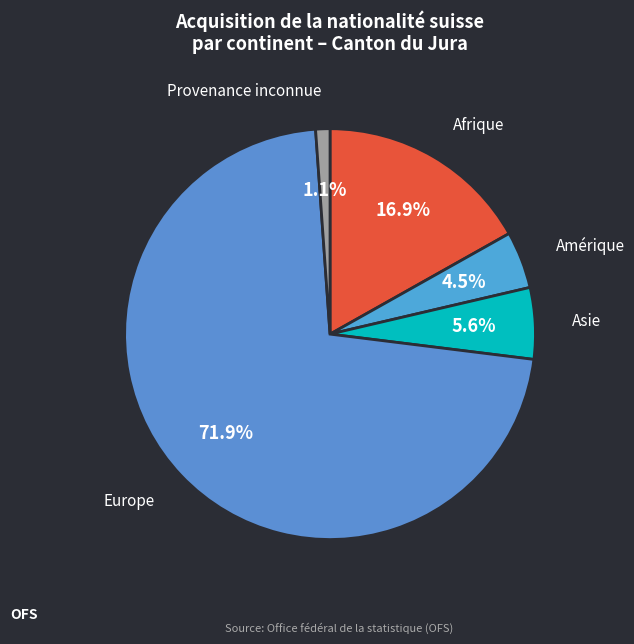

The Asie slice represents 6% of the pie. True or false?

True